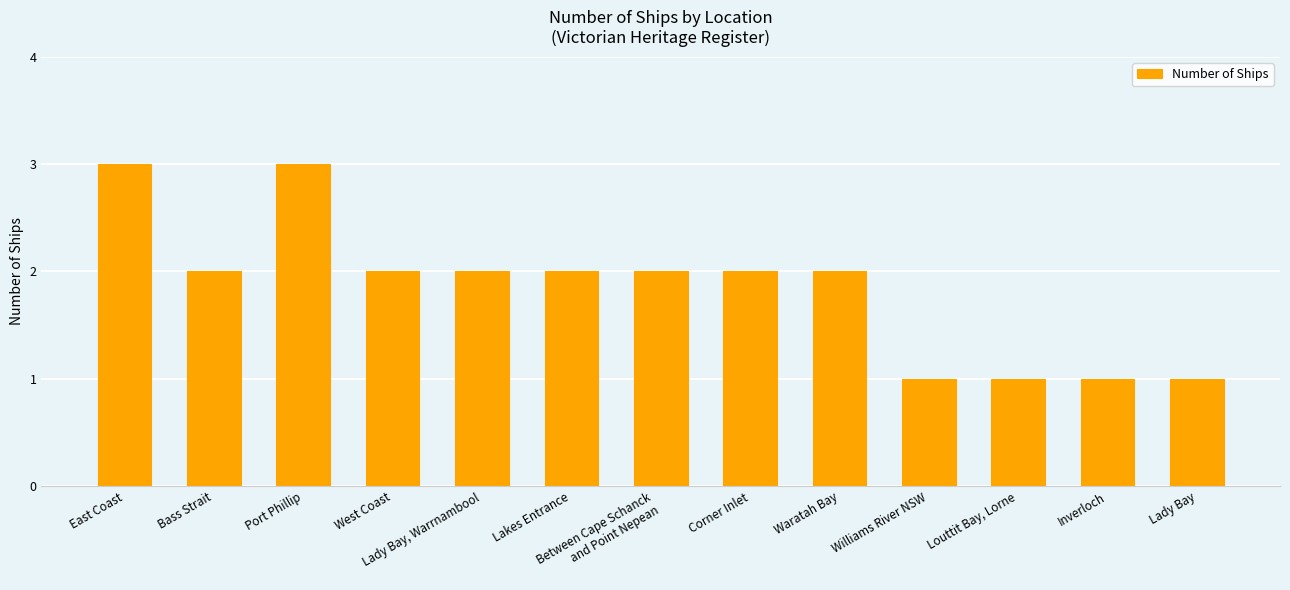

Between West Coast and Lady Bay, which is larger?

West Coast